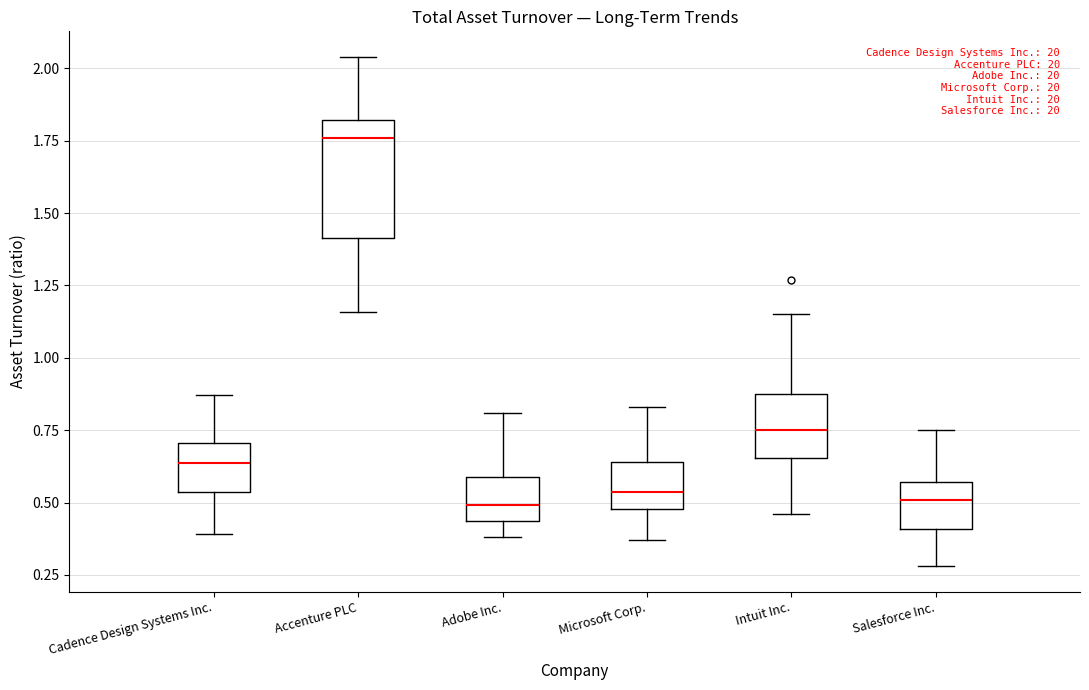

Which box's median line is the highest?

Accenture PLC